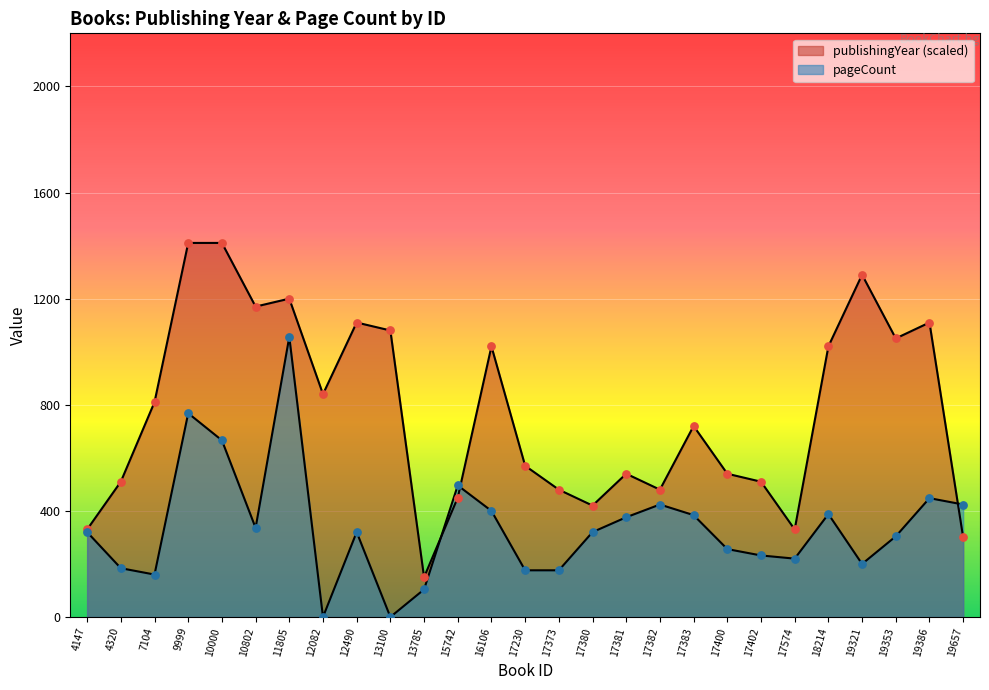

At how many categories does at least one series exceed 550?

15